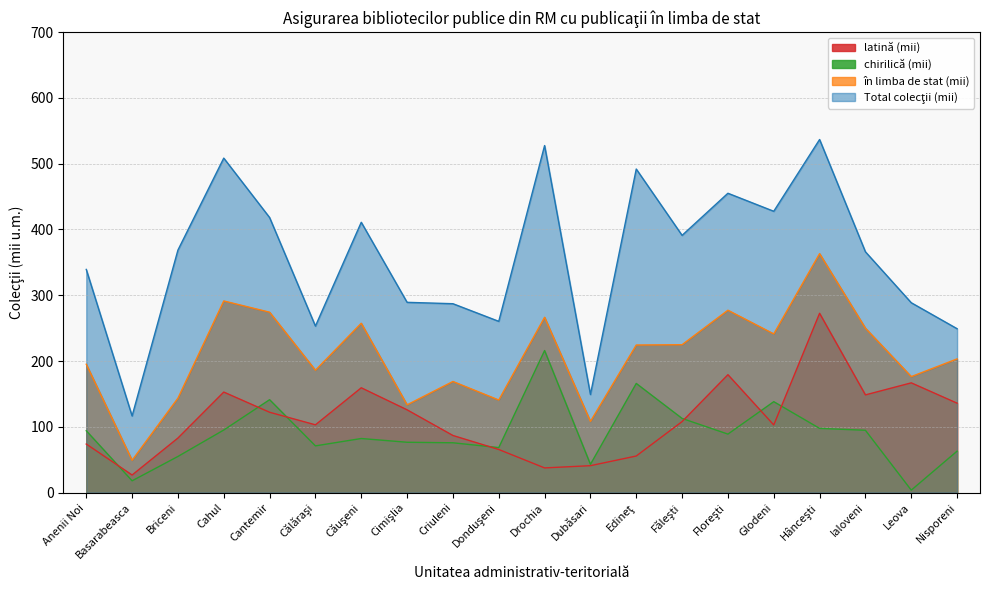

What position from the left is Cantemir?

5